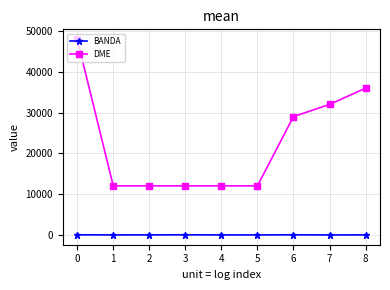

The value of DME at 1 is 12040. True or false?

True